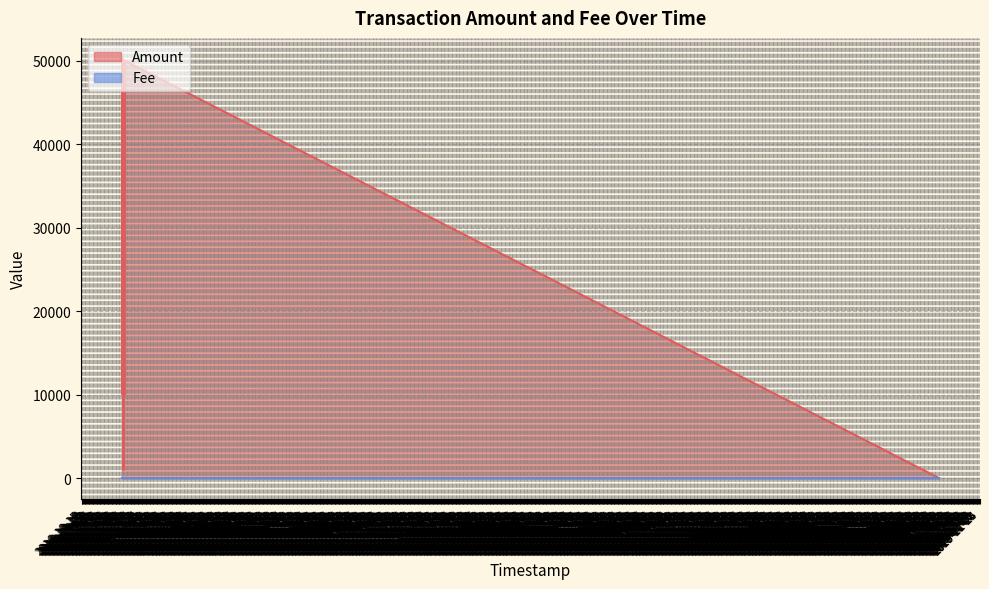

Between 2016-12-08 12:38:06 and 2016-12-08 03:24:23, which series saw the biggest shift?

Amount